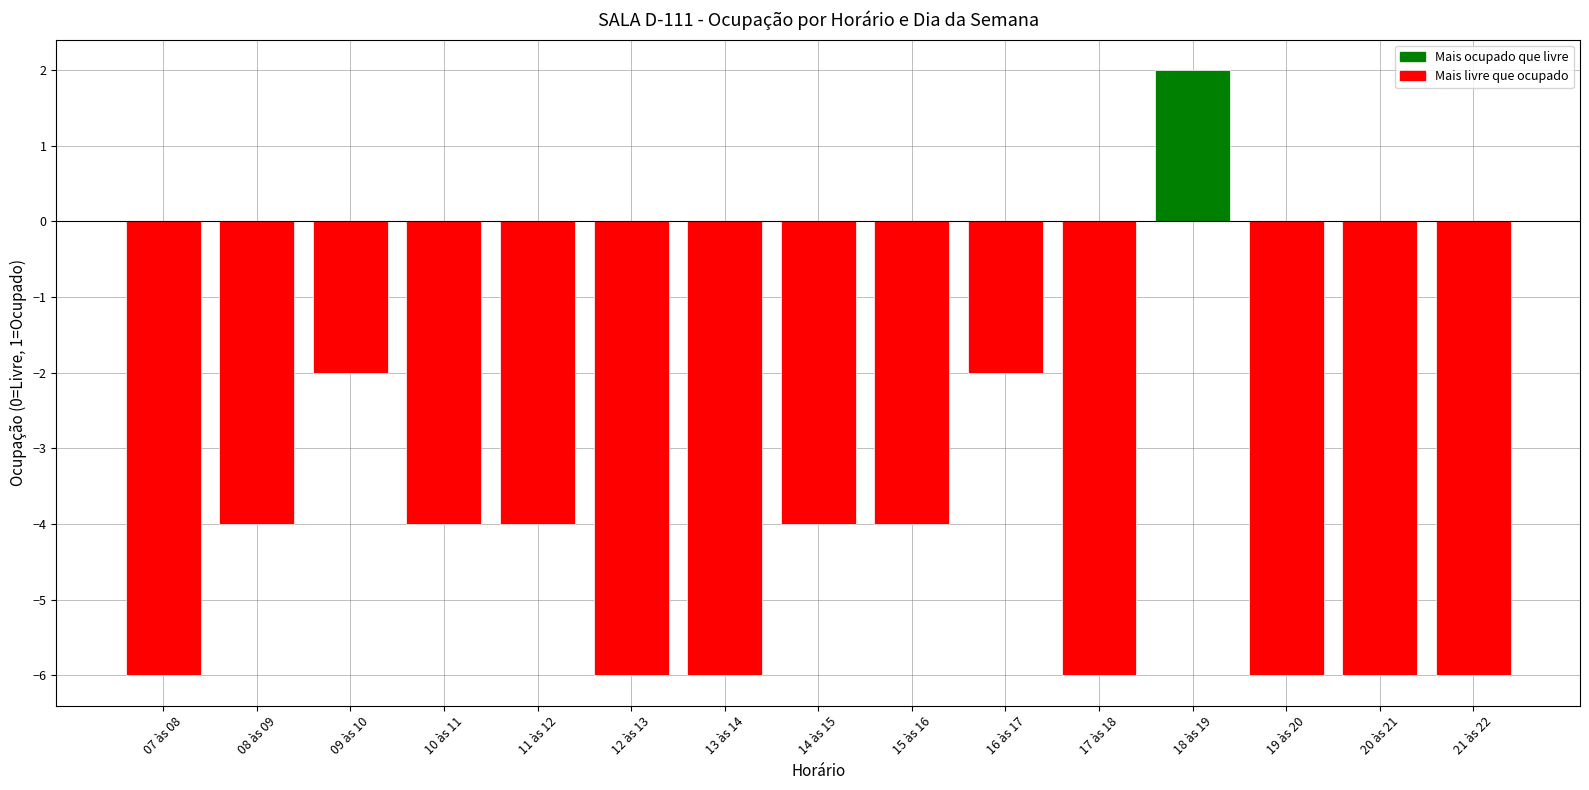

How many data points does each series have?

15